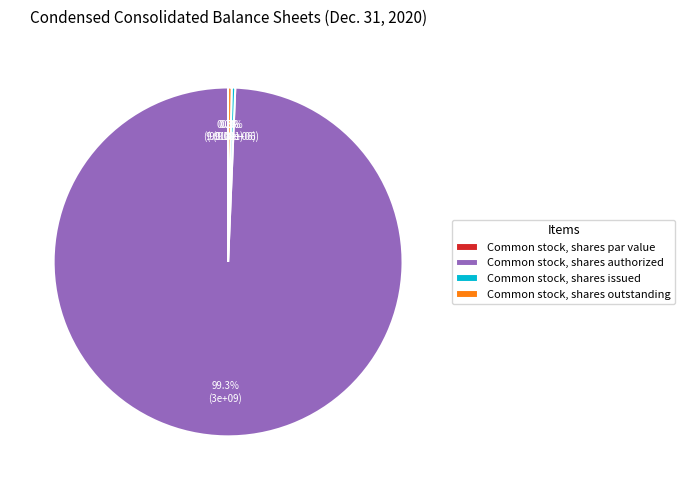

Count the number of slices in the pie.

4